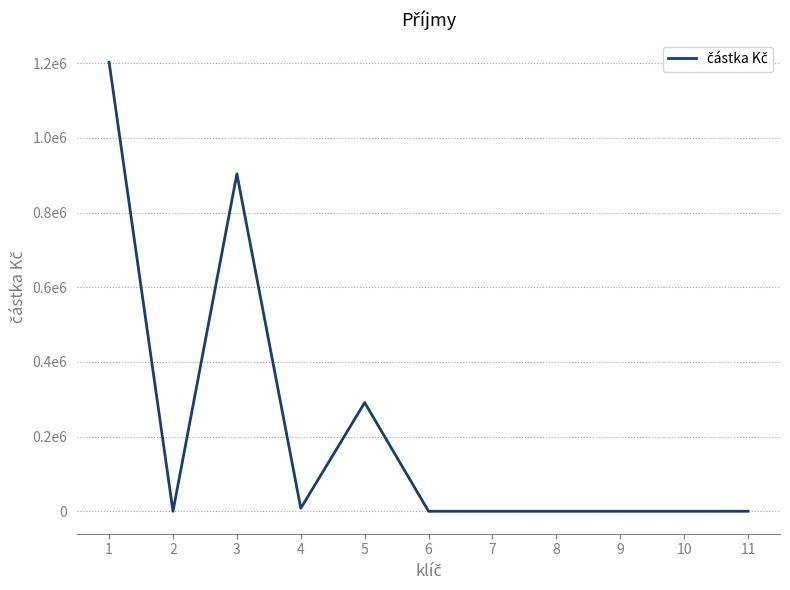

Reading right to left, transcribe all the data shown in this chart.

11=0	10=0	9=0	8=0	7=0	6=0	5=290954	4=8000	3=903500	2=0	1=1202454